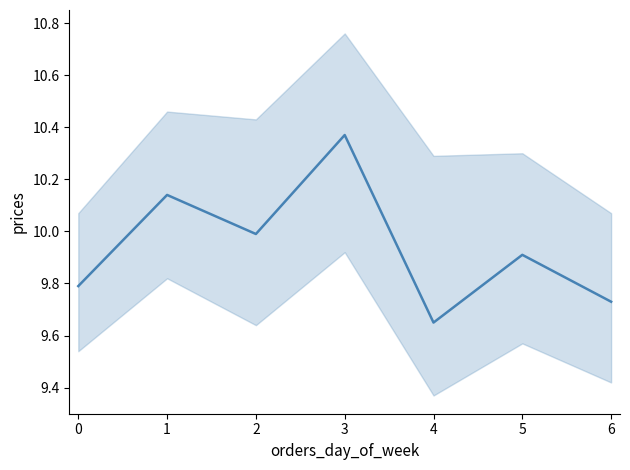

Is it true that the value at 3 is 10.4?

True